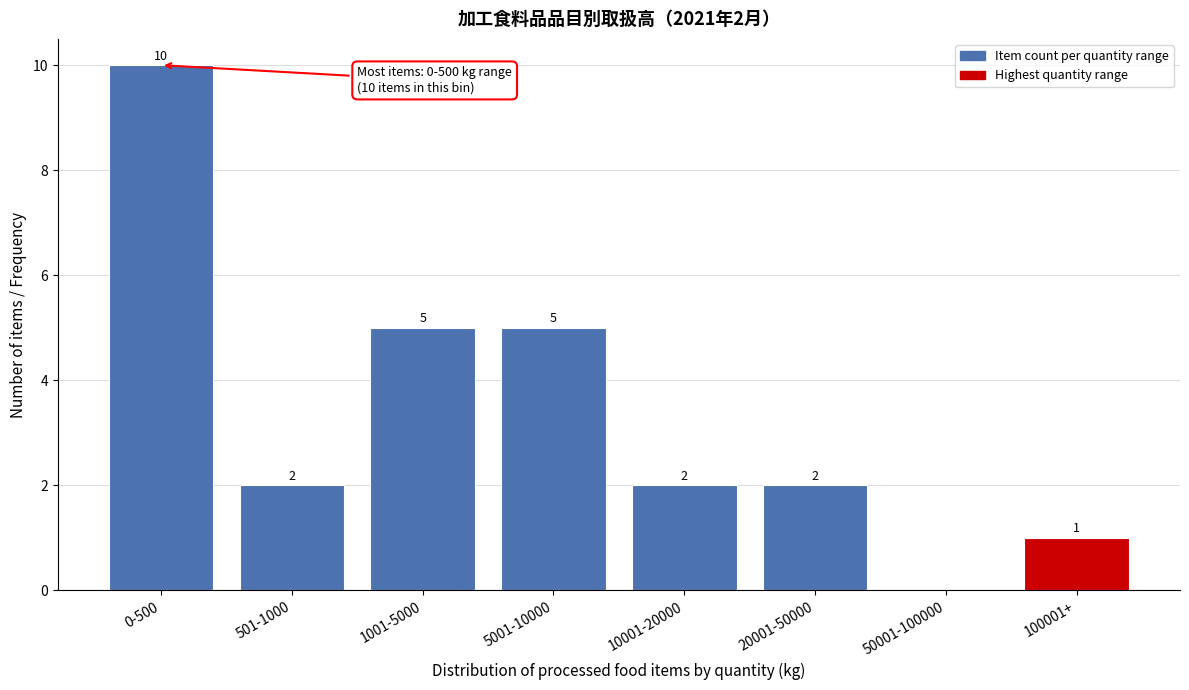

Reading right to left, what are all the values shown in this chart?

100001+=1	50001-100000=0	20001-50000=2	10001-20000=2	5001-10000=5	1001-5000=5	501-1000=2	0-500=10